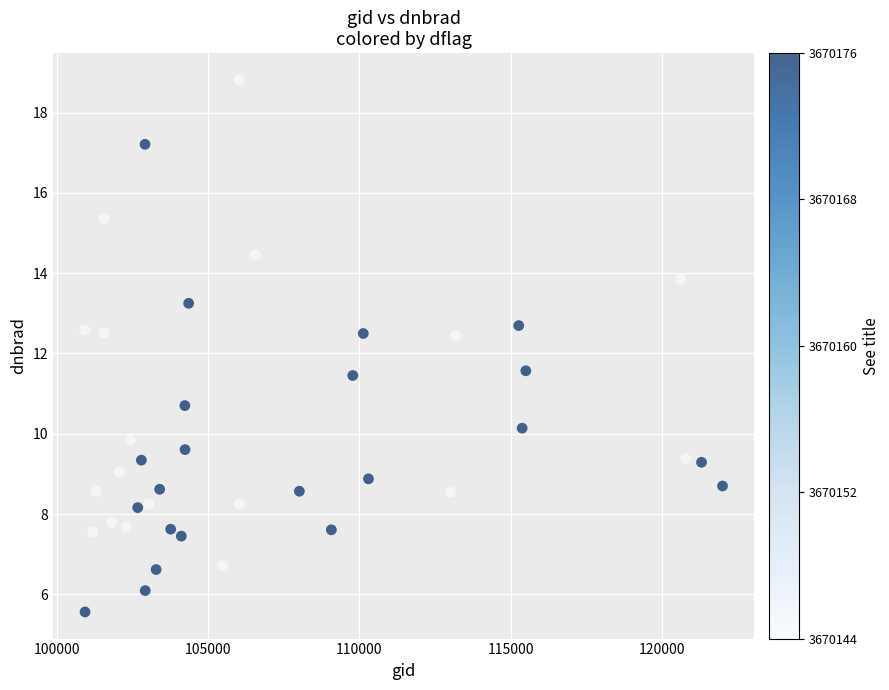

What is the range of Y values (max minus min)?

13.3